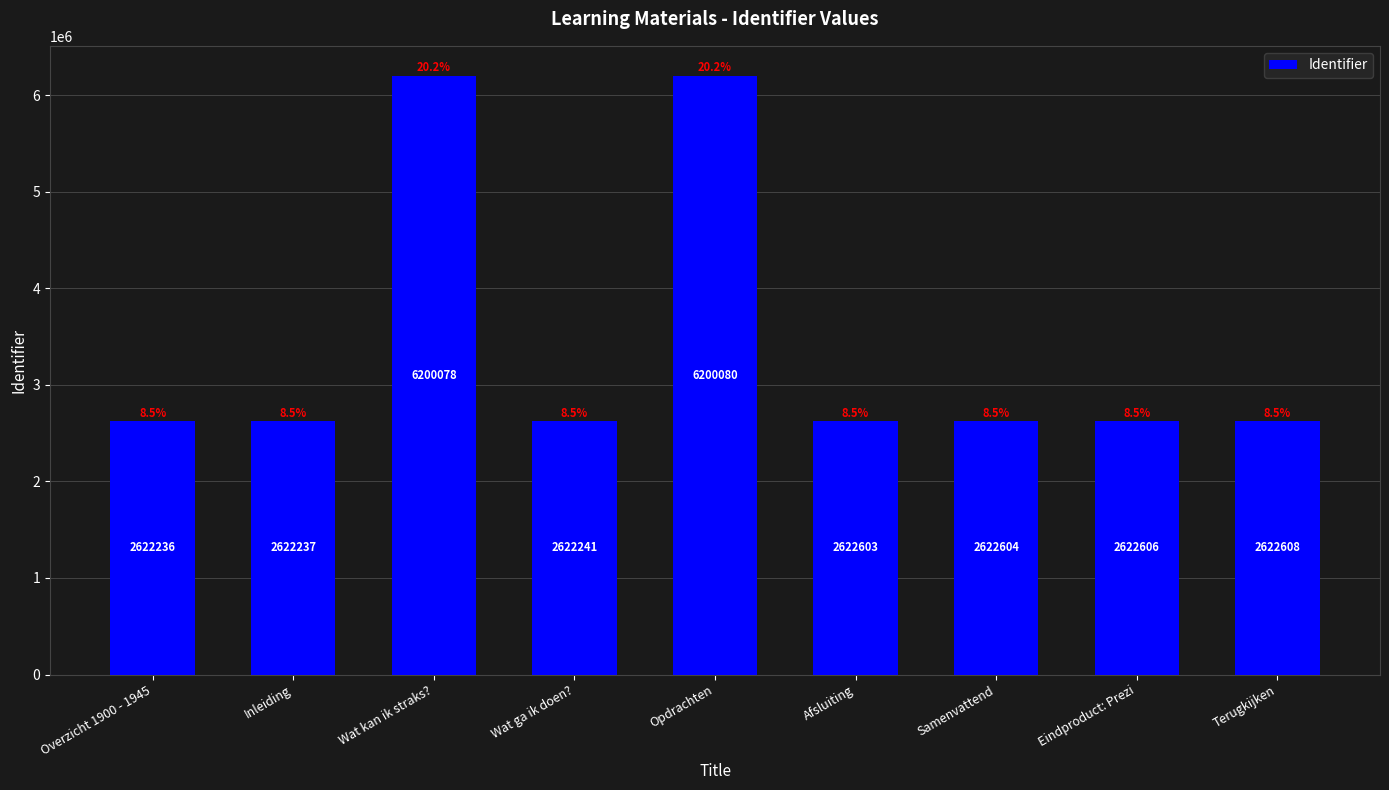

What is the difference between the second highest and minimum values?

3577842